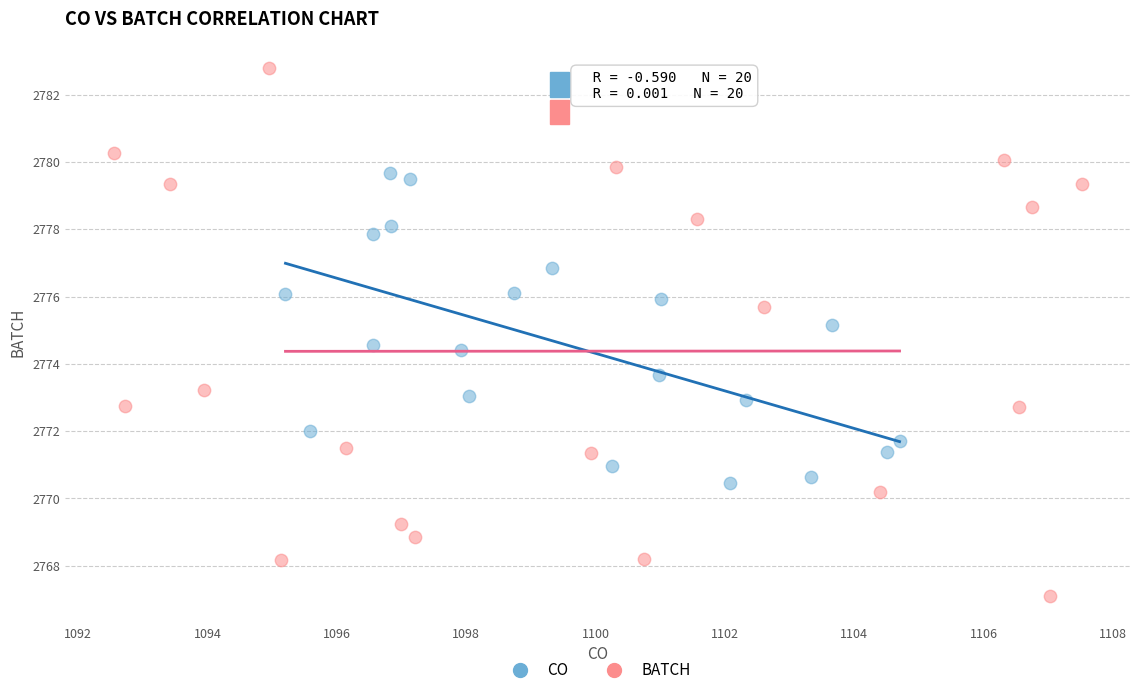

What are all the series names shown in the legend?

CO, BATCH